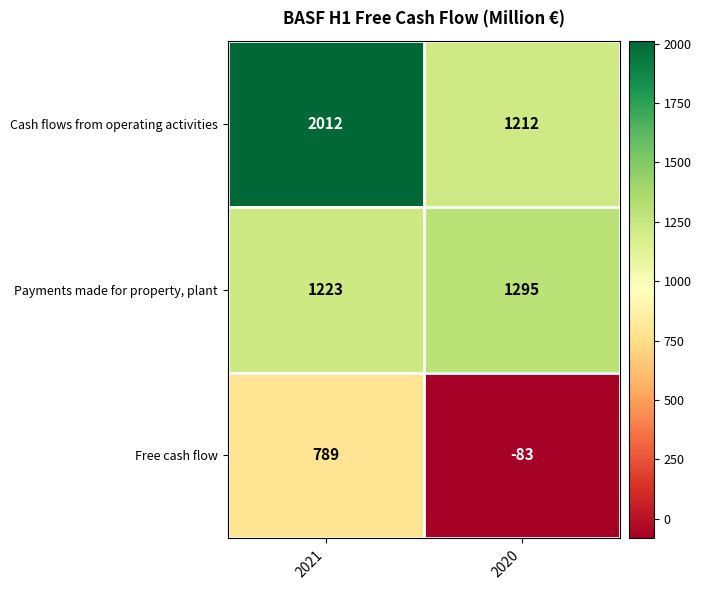

How many data points in Payments made for property, plant are less than 1295?

1